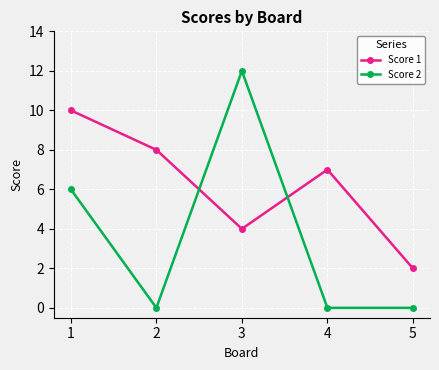

Which series has the largest total across all categories?

Score 1